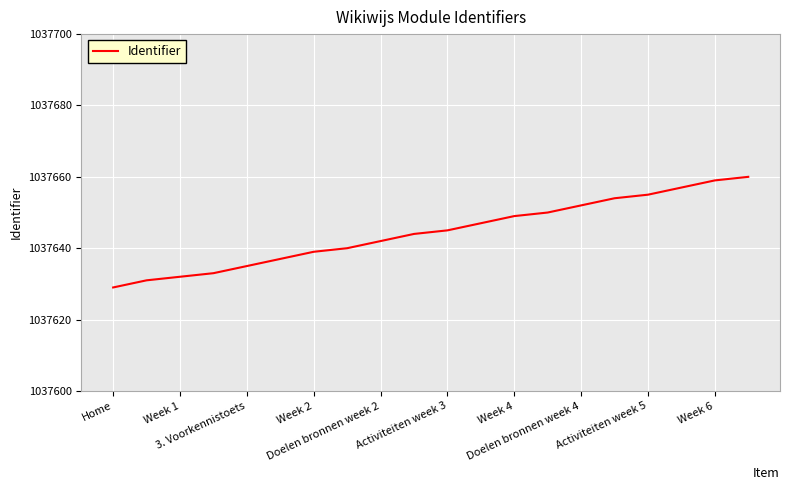

What is the smallest value displayed?

1037629